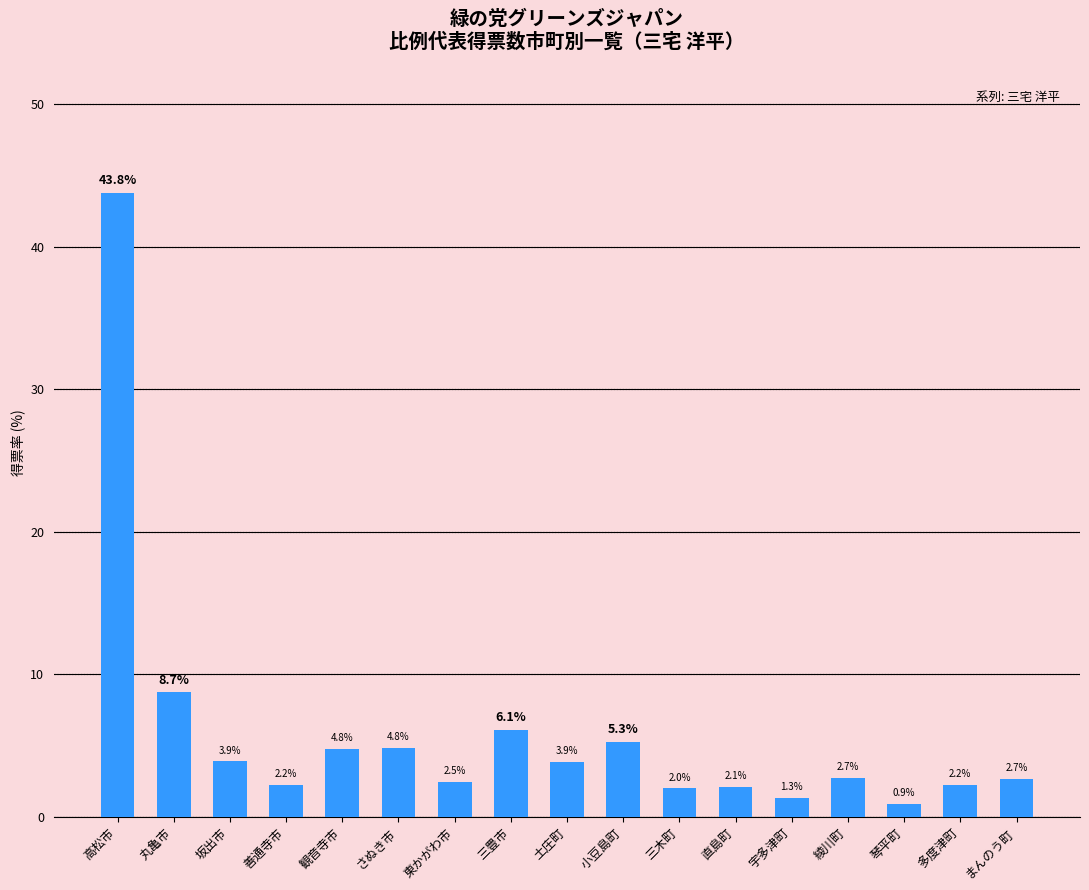

What is the label of the 12th bar from the right?

さぬき市